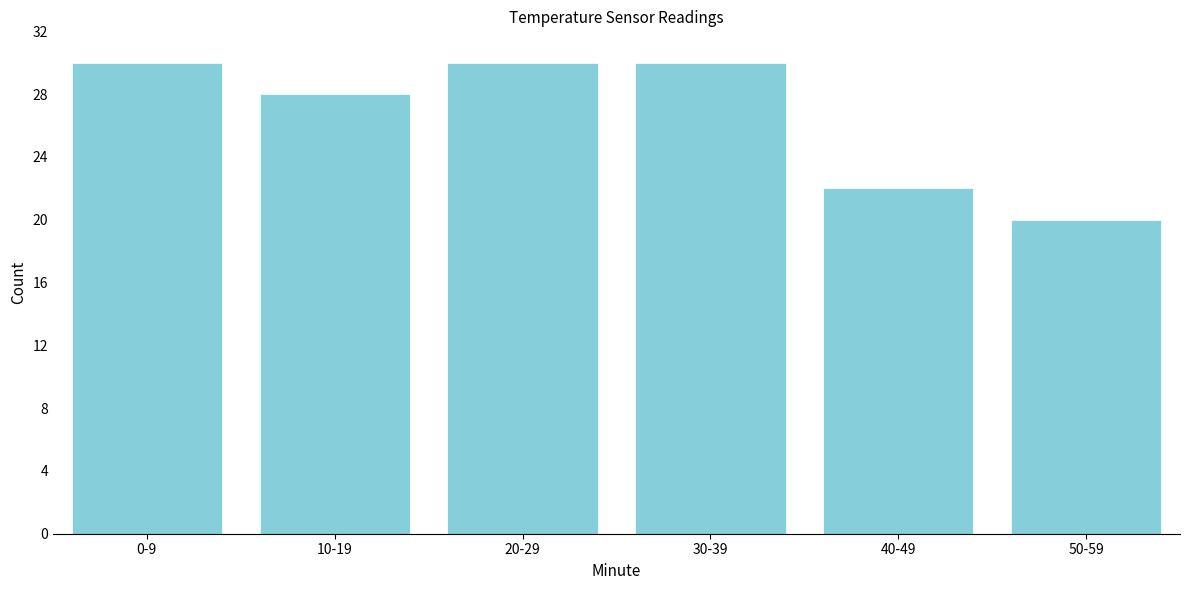

Reading left to right, extract all data points from this chart.

30	28	30	30	22	20